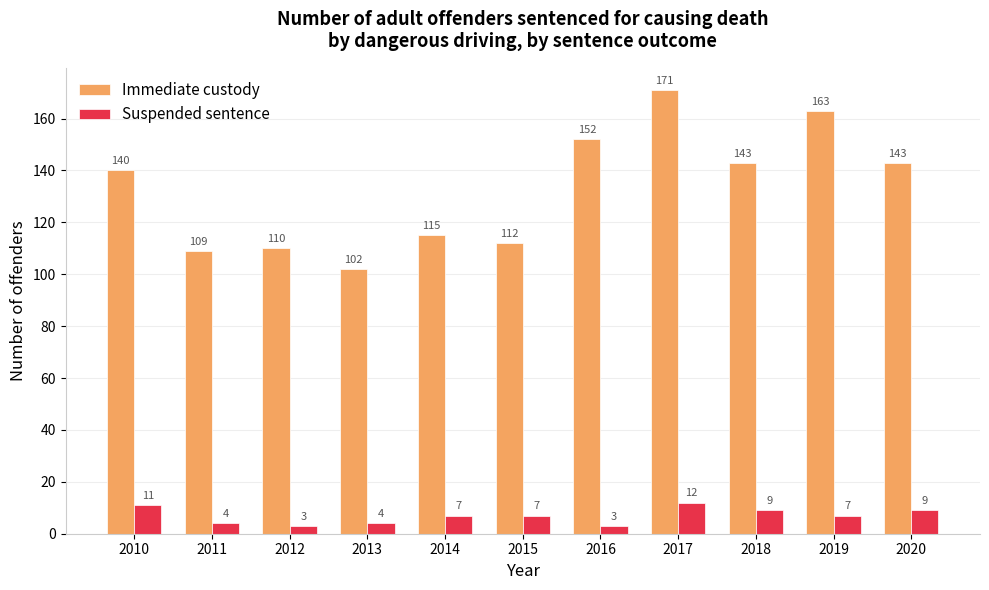

Which series changed the most between 2010 and 2019?

Immediate custody